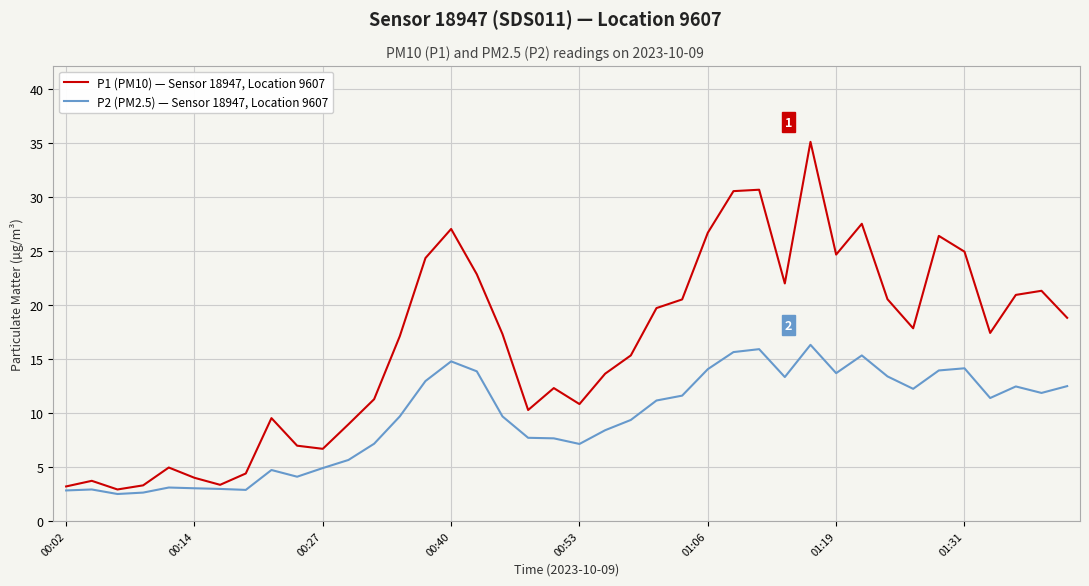

True or false: P2 (PM2.5) — Sensor 18947, Location 9607 and P1 (PM10) — Sensor 18947, Location 9607 cross at least once.

False